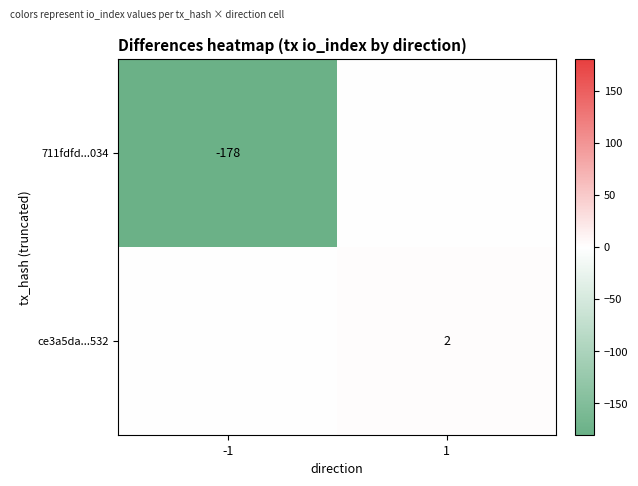

The value of ce3a5da...532 at 1 is 1. True or false?

False